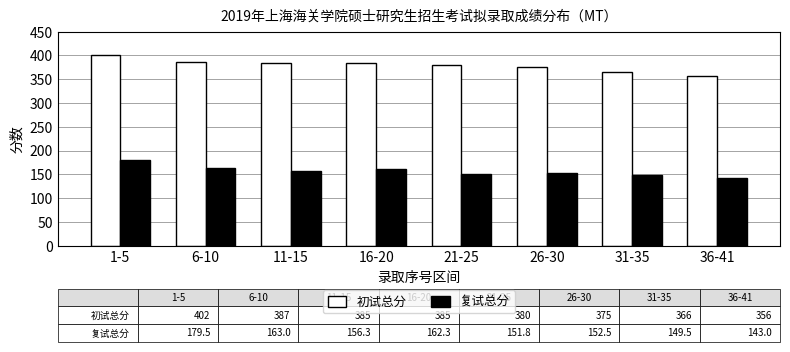

Which label corresponds to the largest value in the chart?

1-5